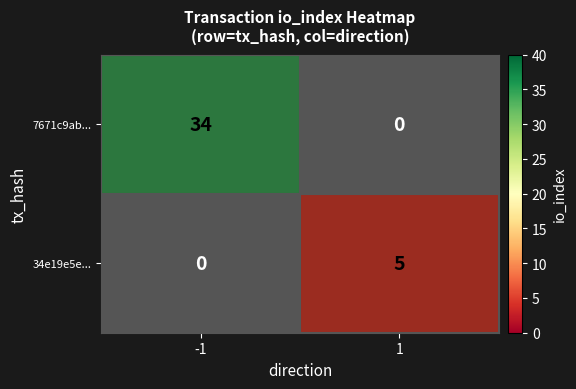

How many series are shown in this chart?

2